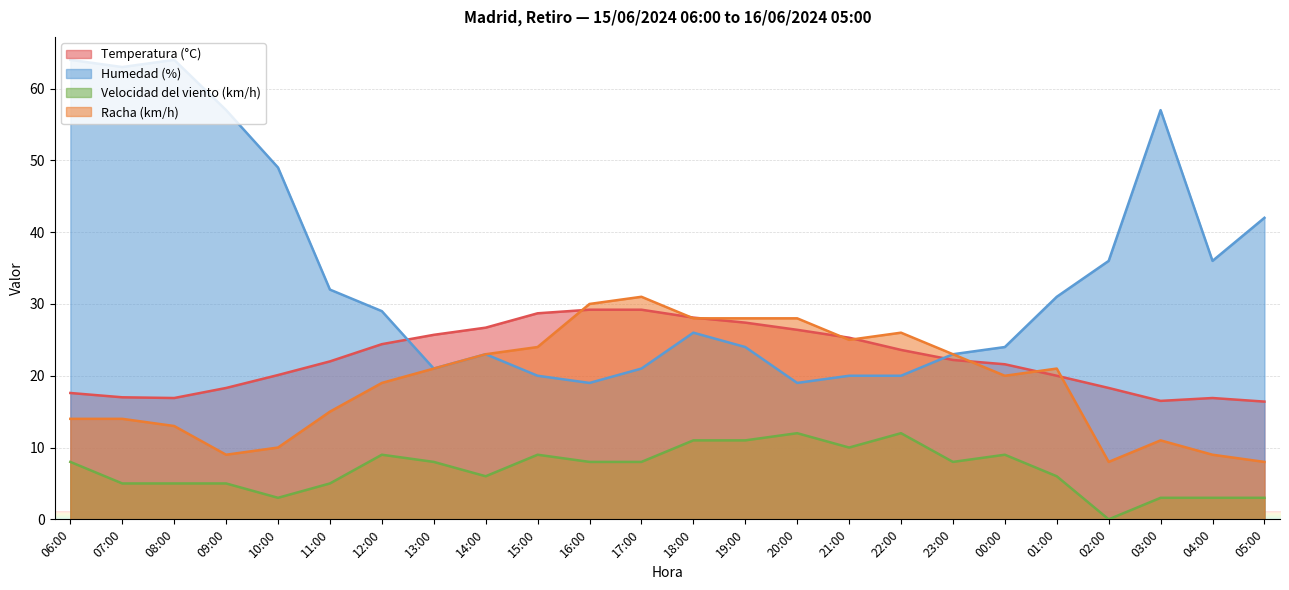

Is the value of Temperatura (°C) at 15:00 greater than the value of Humedad (%) at 13:00?

Yes